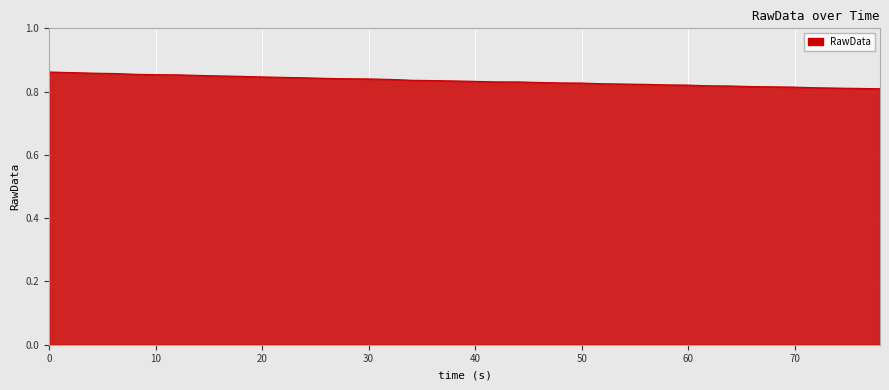

What is the difference between the maximum and minimum values?

0.1